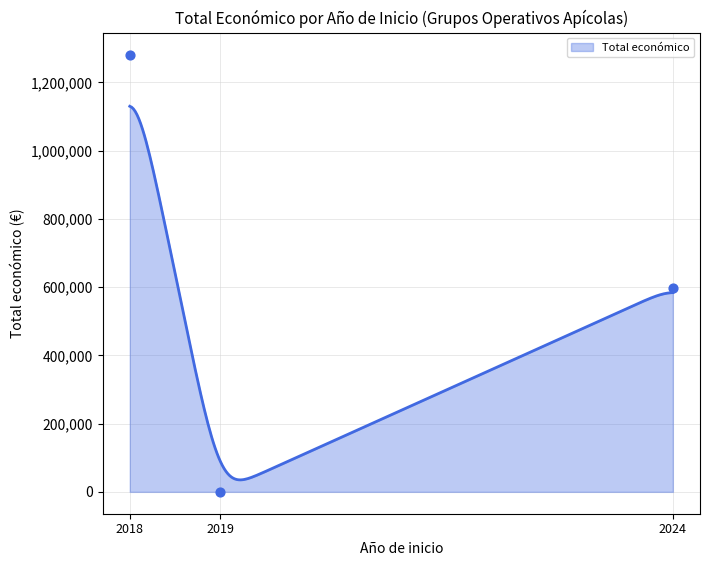

What is the lowest value of the Total económico series?

35108.8